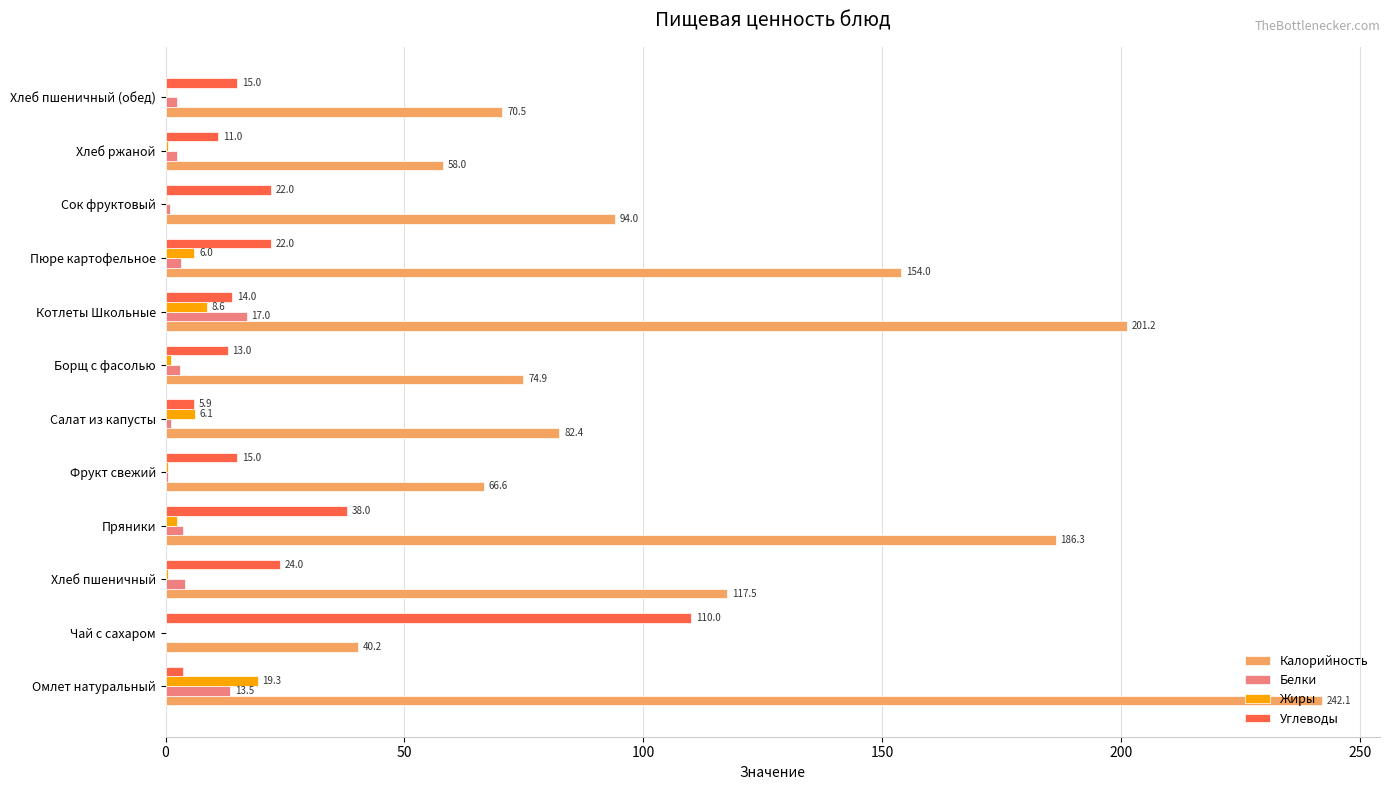

What is the total value across all series at Хлеб пшеничный (обед)?

88.2